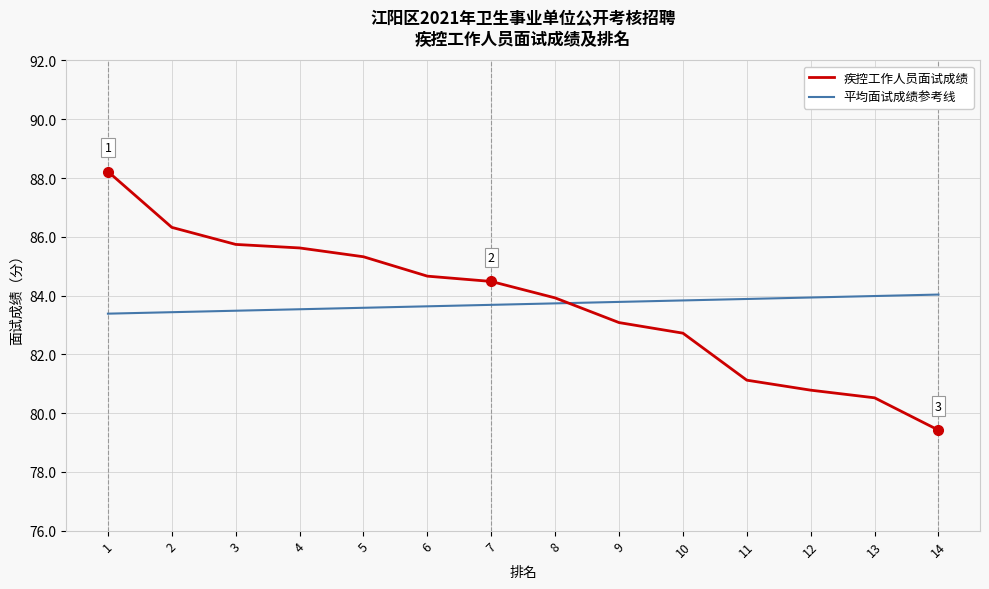

Which category has the highest value across all series?

1